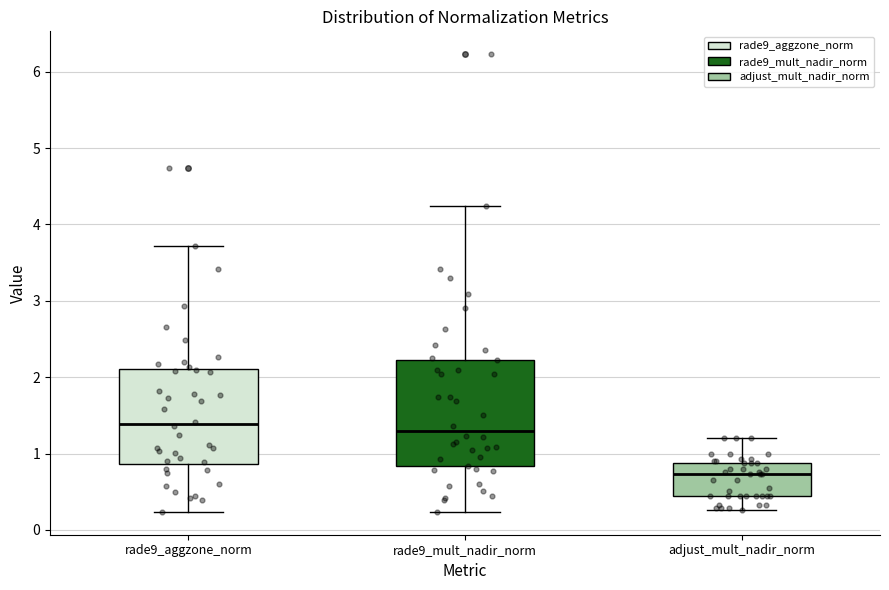

Which box has the lowest median line?

adjust_mult_nadir_norm